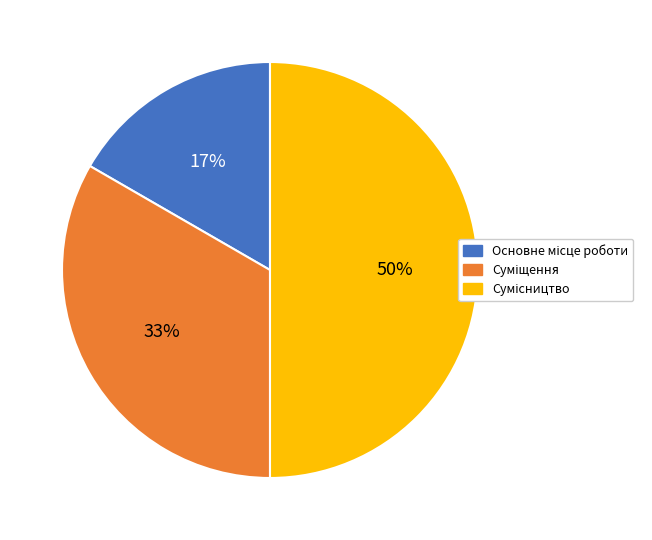

To the nearest percent, what is the average slice percentage?

33%